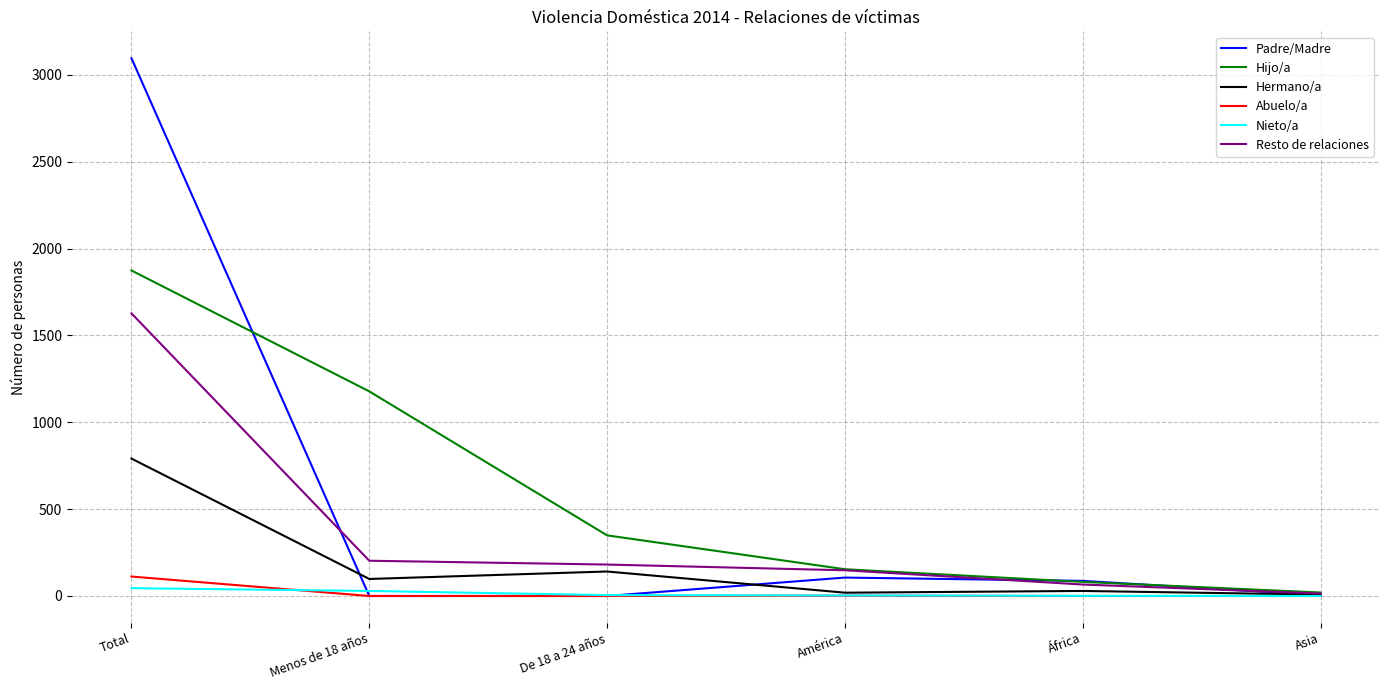

Which series has the widest spread of values?

Padre/Madre